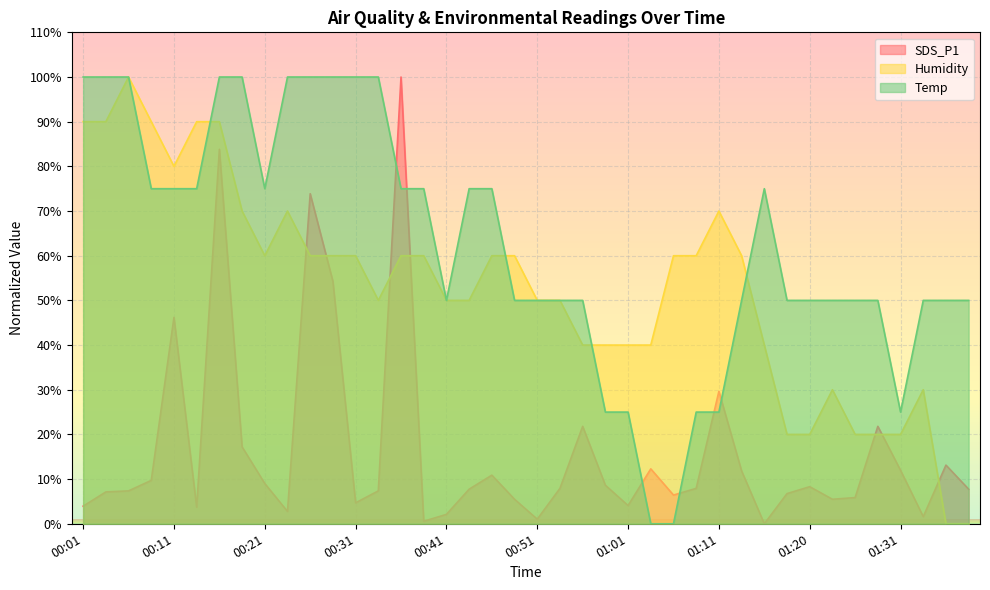

The Humidity series shows -56.0 at 01:36. True or false?

False